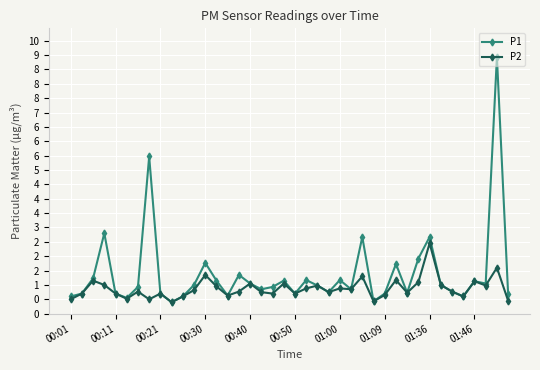

Which series has the widest spread of values?

P1